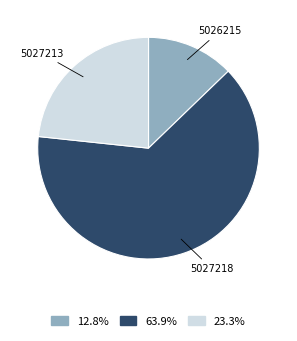

Approximately how many times larger is the value at 23.3% compared to 12.8%?

1.8